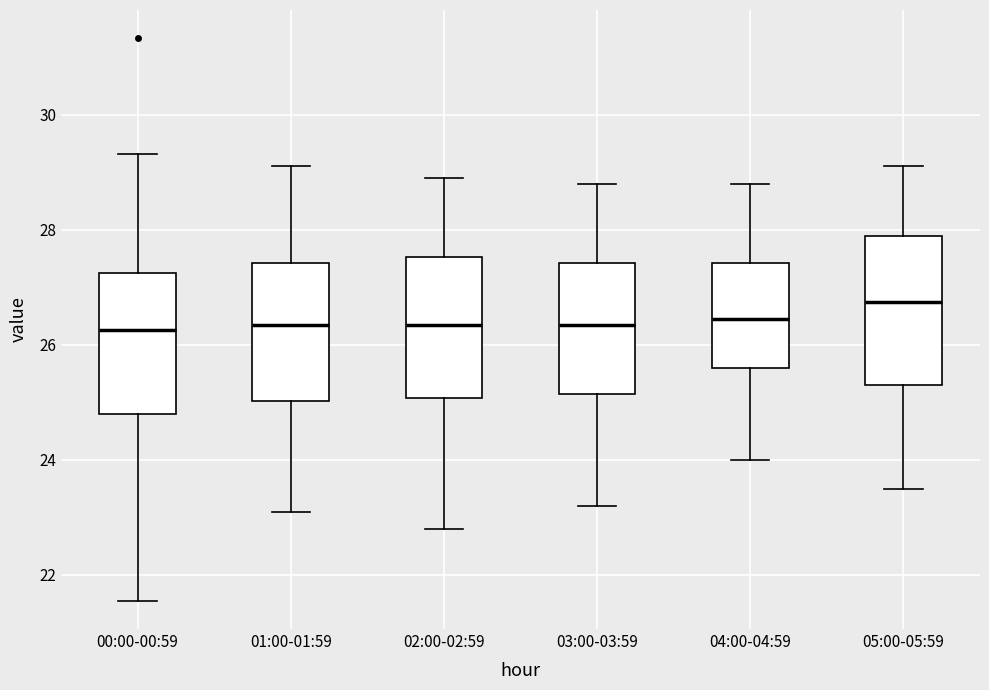

Reading left to right, transcribe this box plot: for each box, give where its median line is, the range the box spans, and where its two whiskers end, as read against the y-axis. The values are not printed on the chart, so give them approximately, as read against the axis.

00:00-00:59: median 26.2, box 24.8 to 27.2, whiskers 21.6 to 29.4
01:00-01:59: median 26.4, box 25.0 to 27.4, whiskers 23.2 to 29.2
02:00-02:59: median 26.4, box 25.0 to 27.6, whiskers 22.8 to 29.0
03:00-03:59: median 26.4, box 25.2 to 27.4, whiskers 23.2 to 28.8
04:00-04:59: median 26.4, box 25.6 to 27.4, whiskers 24.0 to 28.8
05:00-05:59: median 26.8, box 25.4 to 28.0, whiskers 23.6 to 29.2